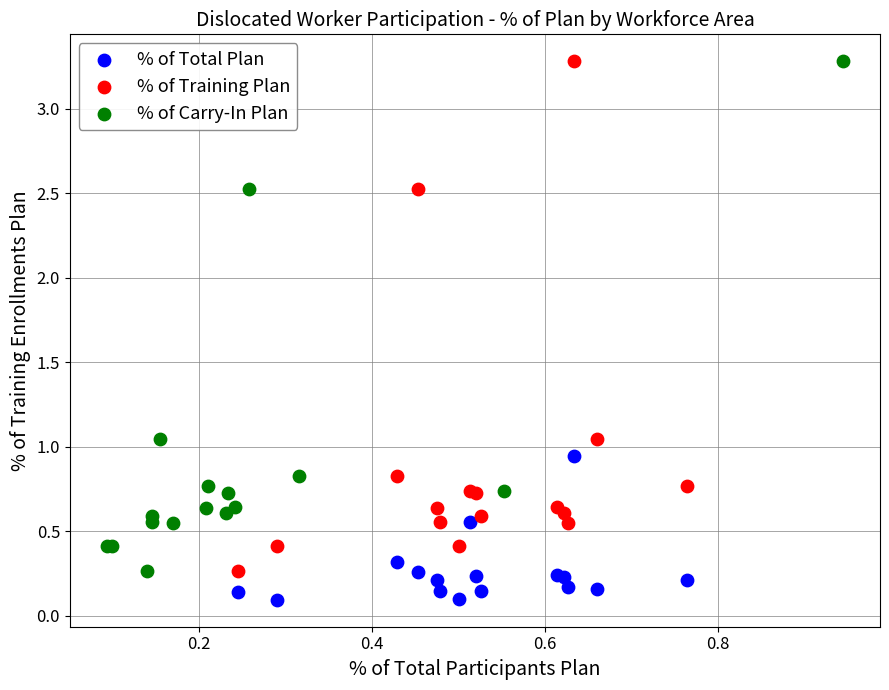

Which series contains the lowest Y value?

% of Total Plan